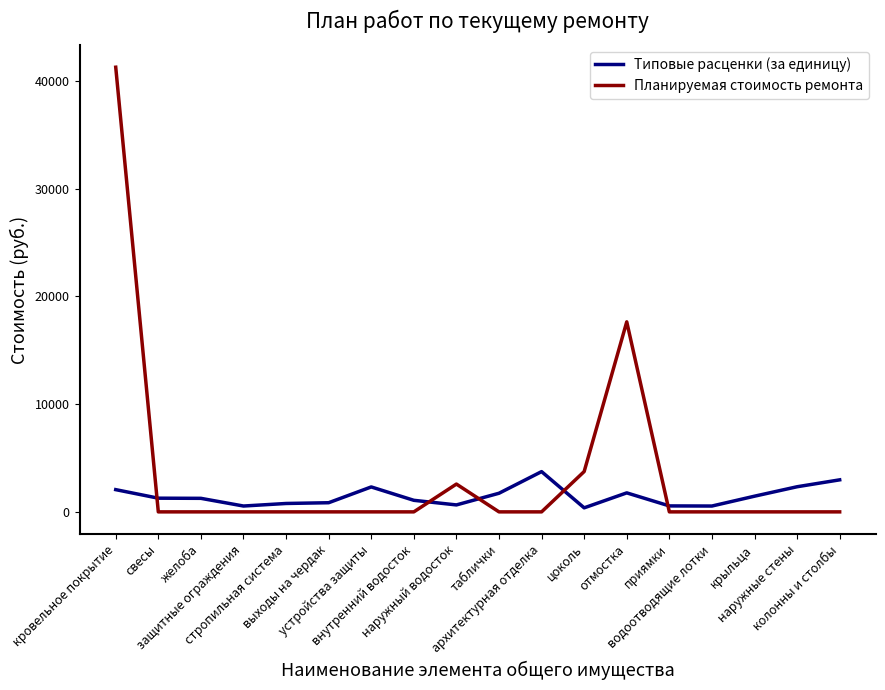

Where do Типовые расценки (за единицу) and Планируемая стоимость ремонта first cross each other?

кровельное покрытие and свесы